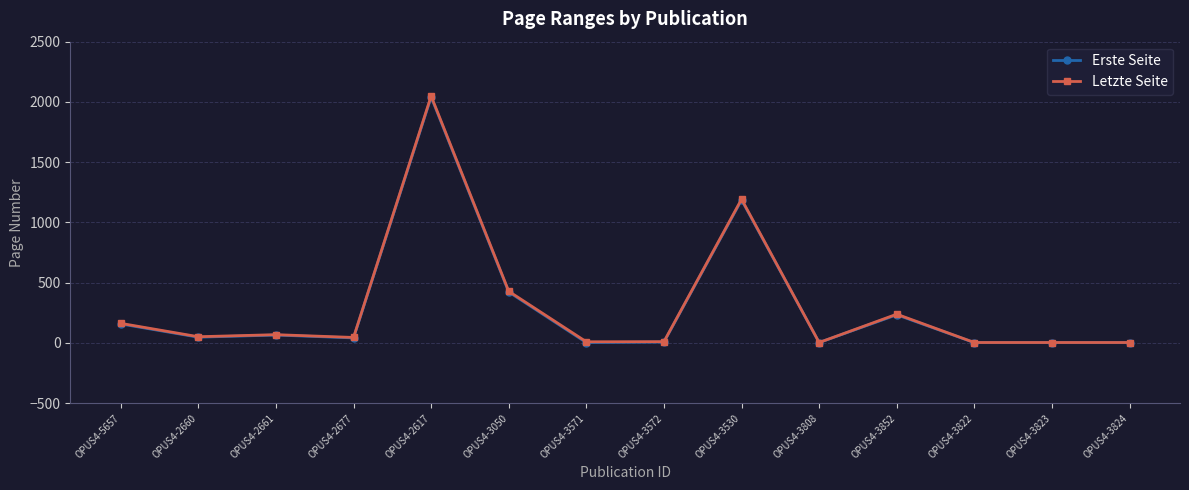

What is the difference between the maximum and minimum values in the Letzte Seite series?

2045